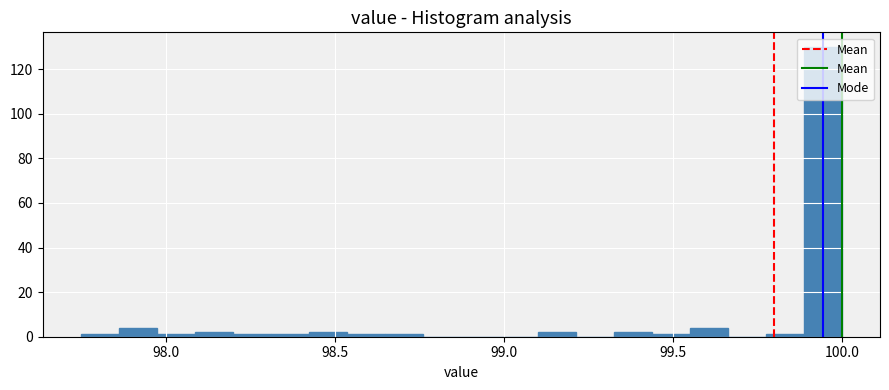

Around what value on the x-axis is the tallest bar? Give the approximate position of its centre, as read against the axis.

99.95